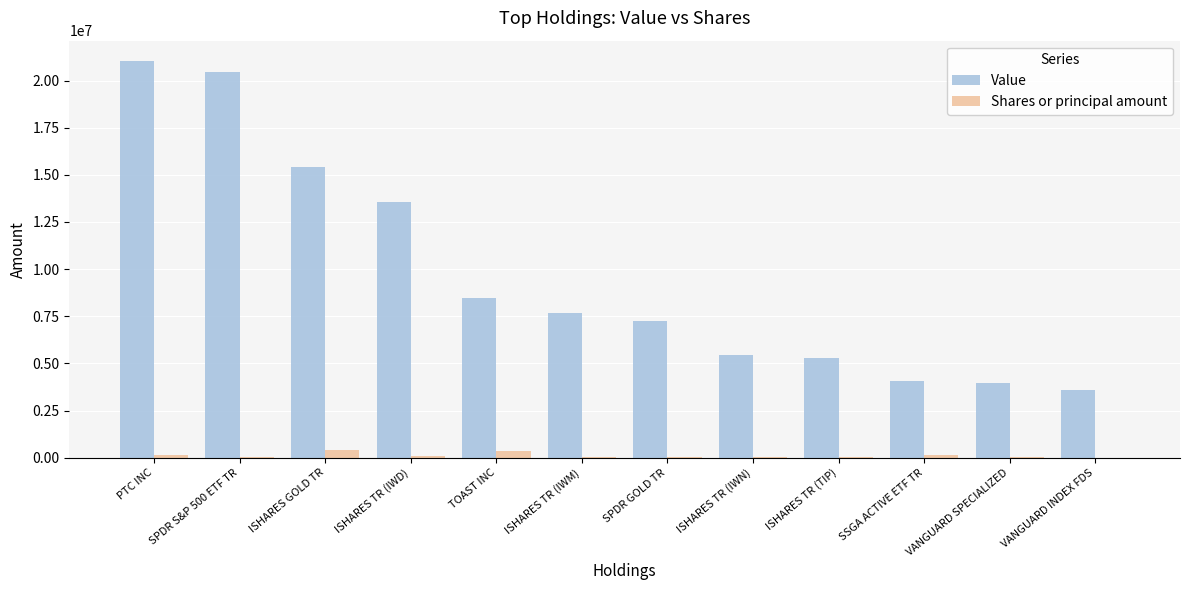

What is the maximum value shown in the chart?

21060400